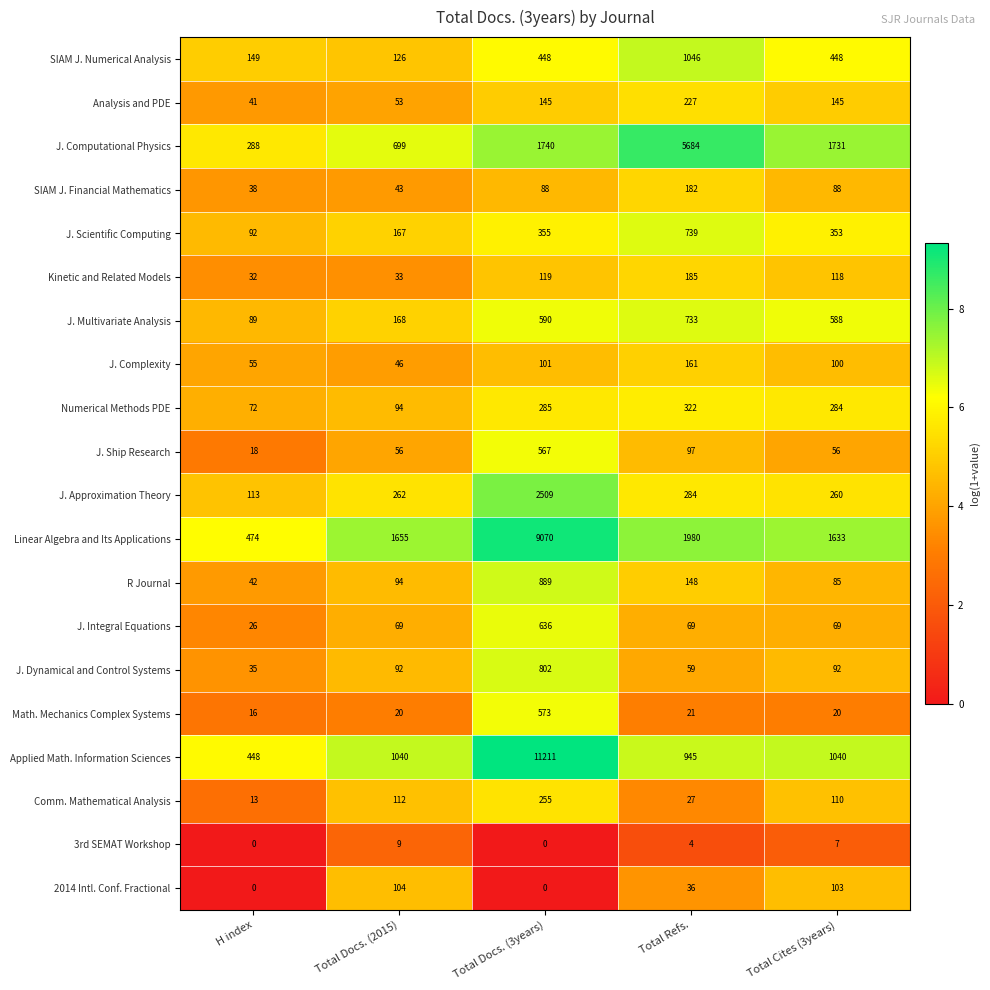

At which category is the sum across all series the highest?

Total Docs. (3years)